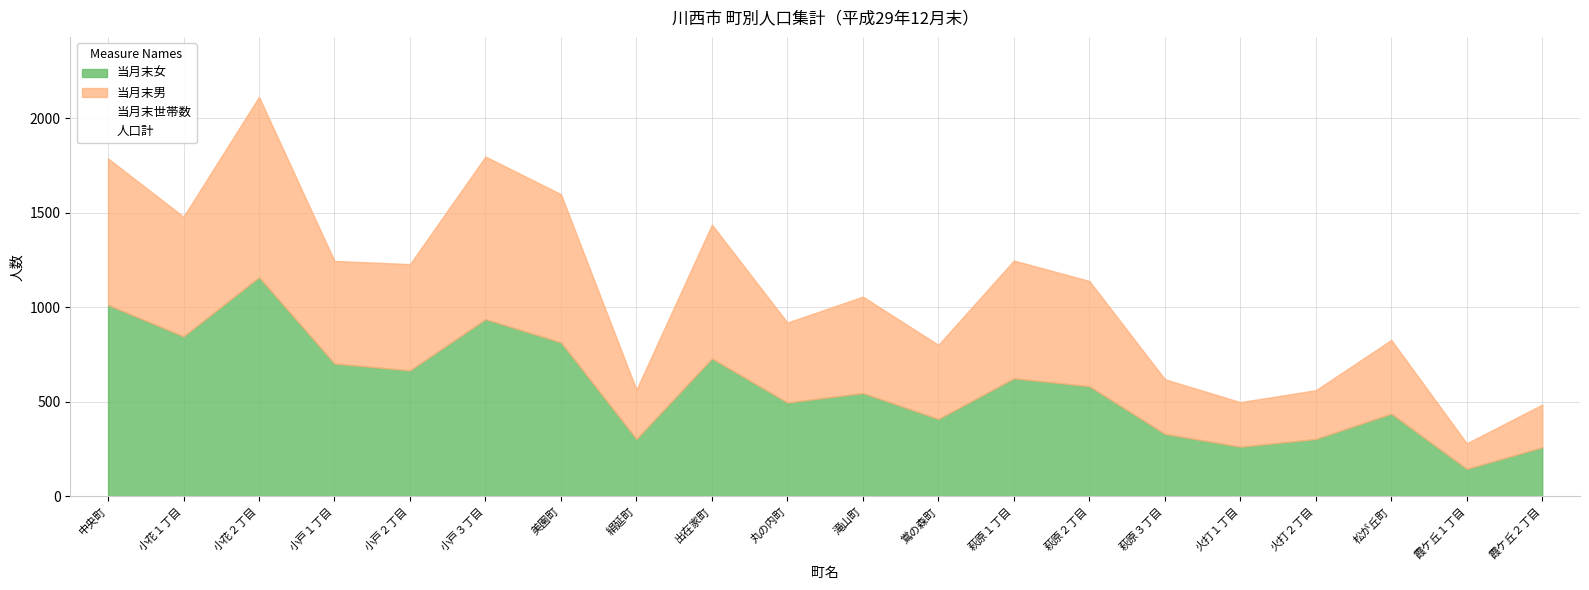

What is the label of the 8th point from the left?

絹延町